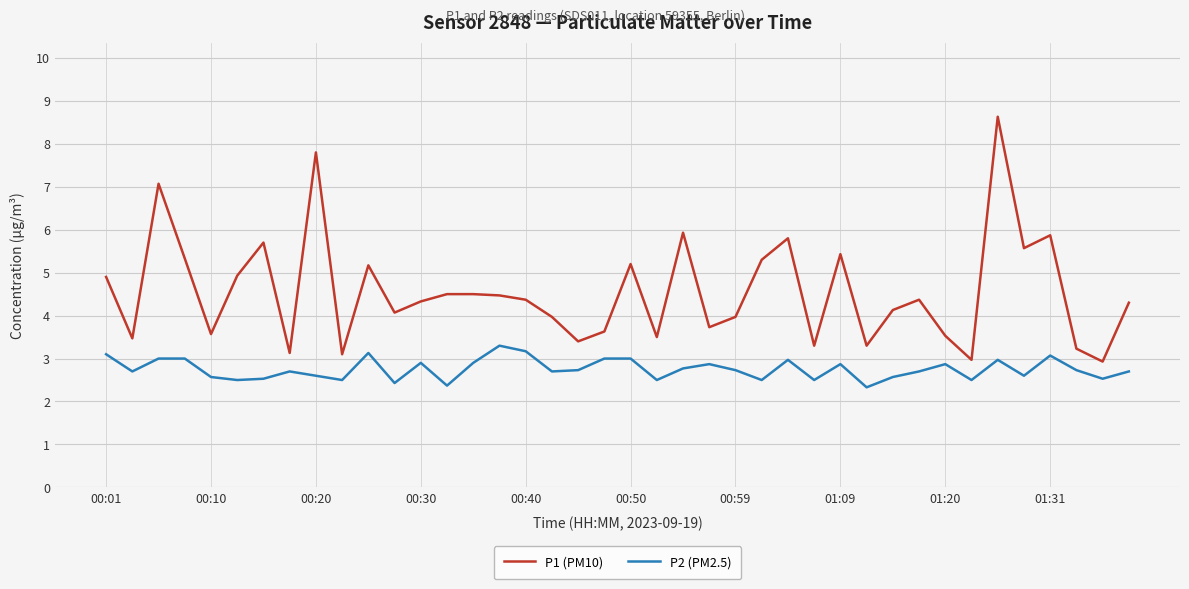

Which series has the widest spread of values?

P1 (PM10)